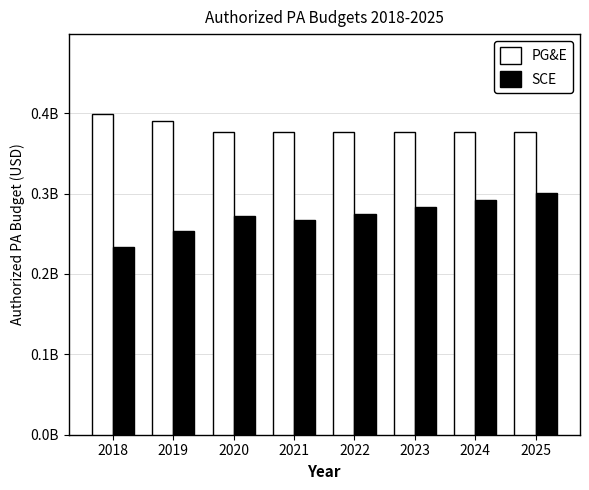

What are all the series names shown in the legend?

PG&E, SCE